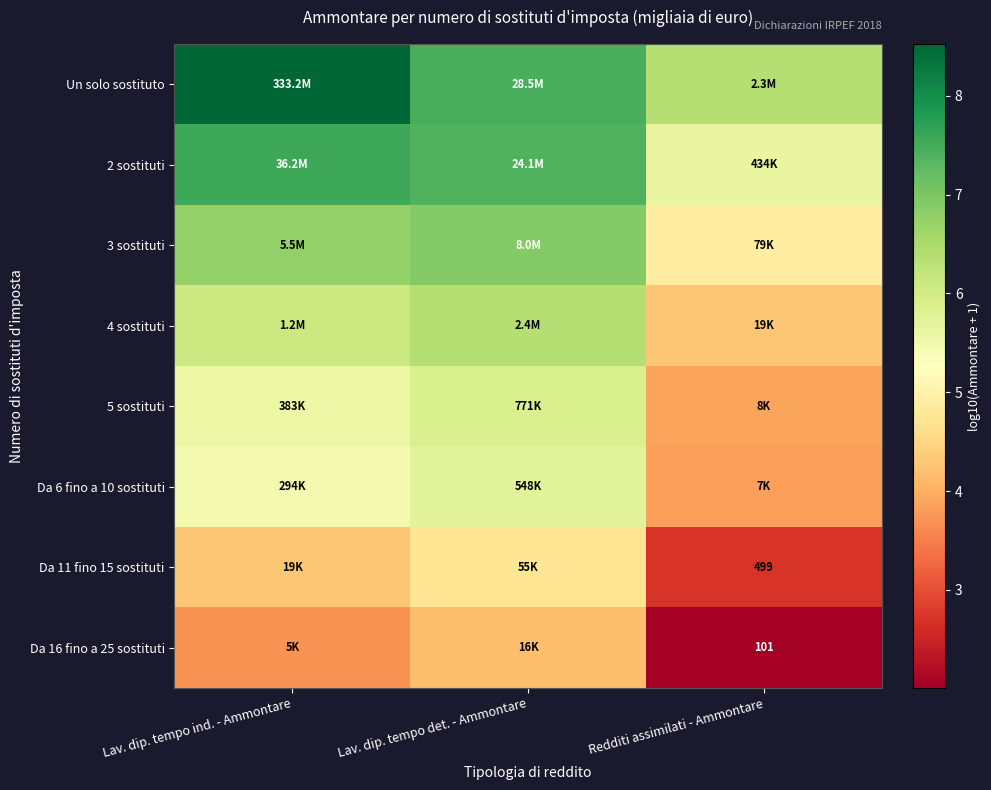

The value of 5 sostituti at Redditi assimilati - Ammontare is 3.9. True or false?

True